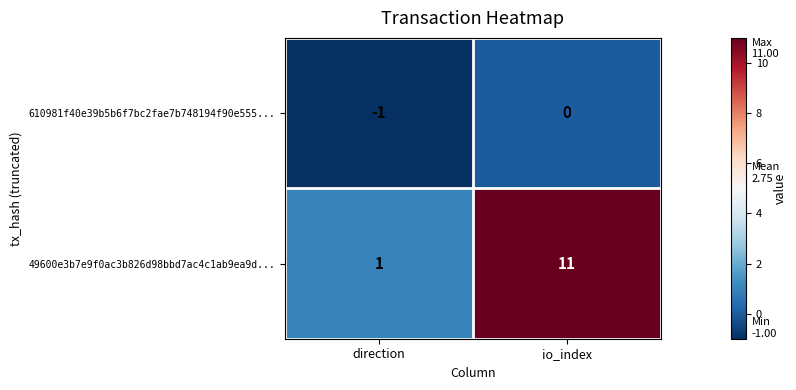

Which series changed the most between direction and io_index?

49600e3b7e9f0ac3b826d98bbd7ac4c1ab9ea9d...